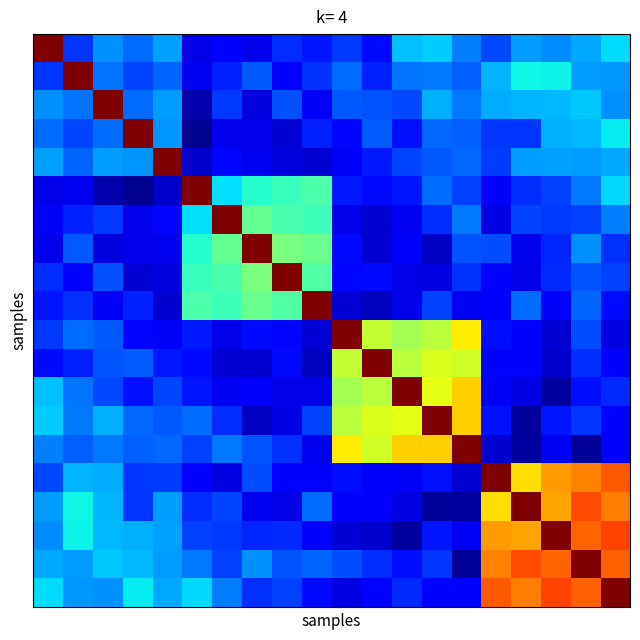

How many distinct data groups are displayed?

20